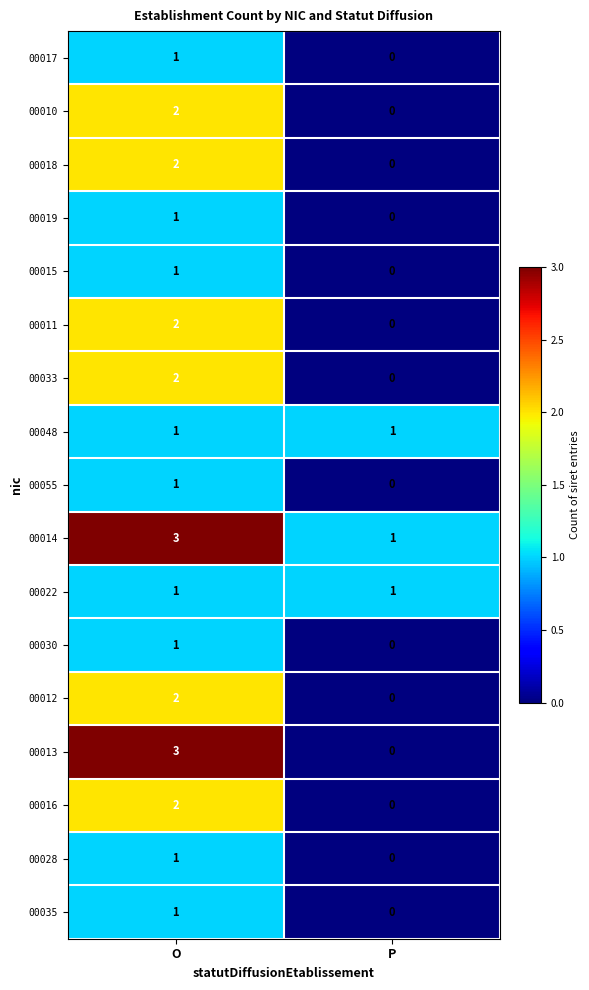

The value of 00011 at P is 1. True or false?

False